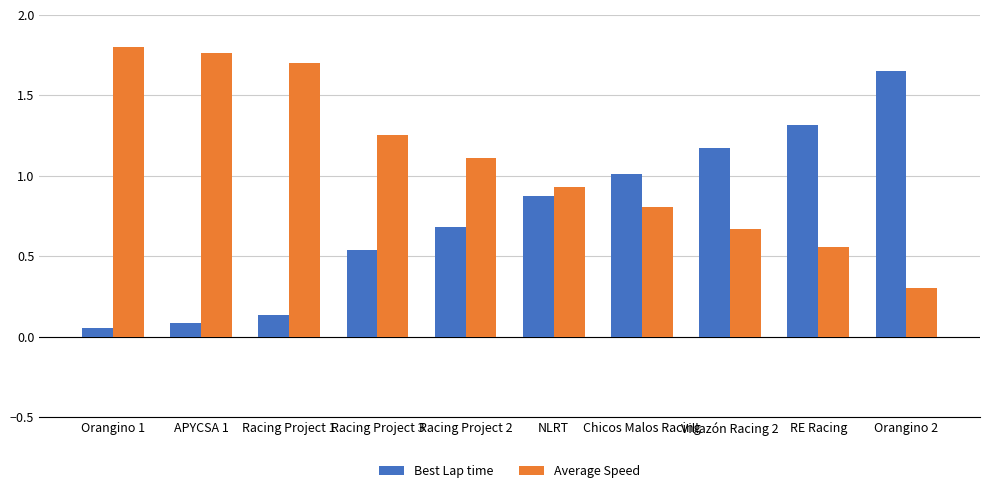

At which category is the sum across all series the highest?

Orangino 2